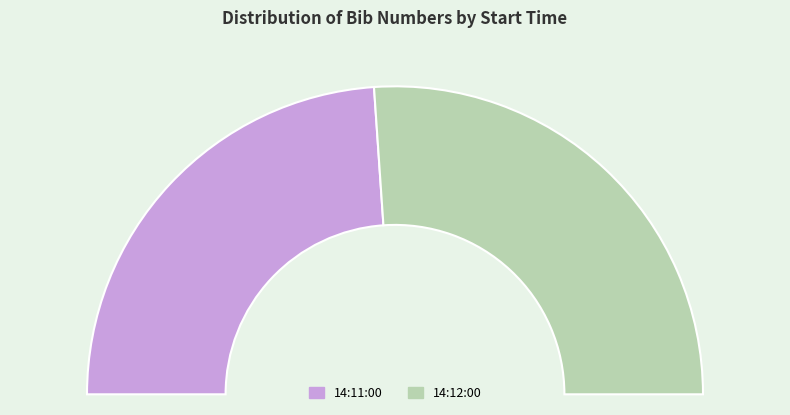

Is the sum of 14:12:00 and 14:11:00 greater than half?

Yes